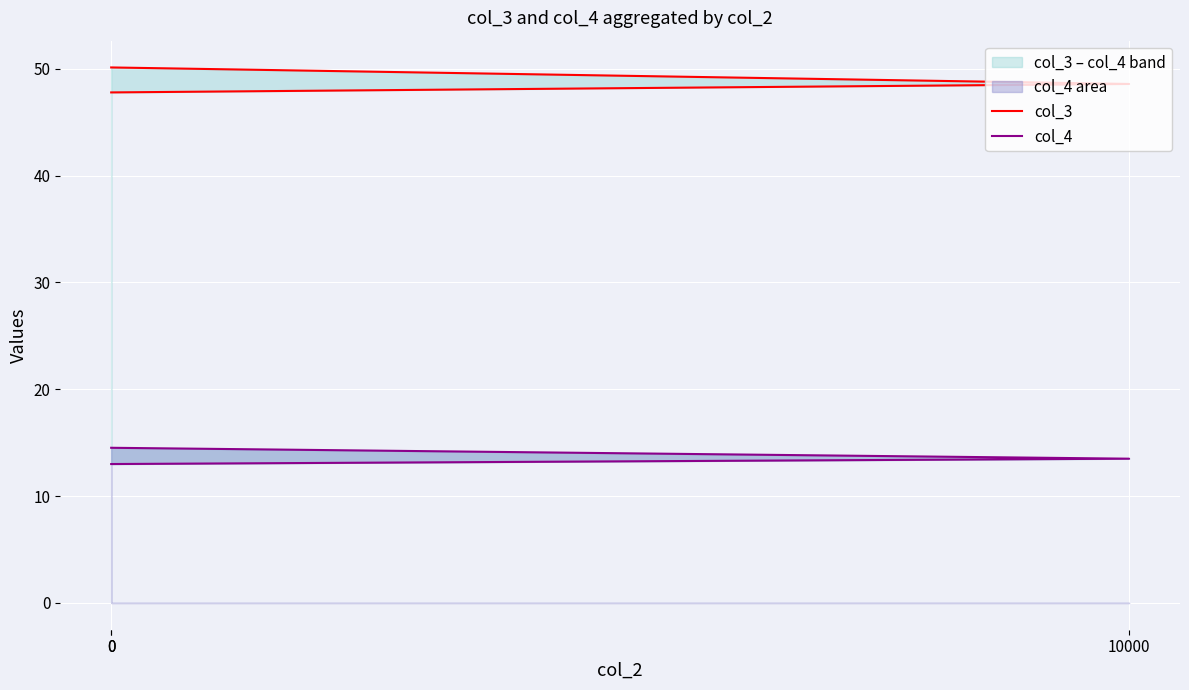

How many values in the col_3 series exceed 48?

2